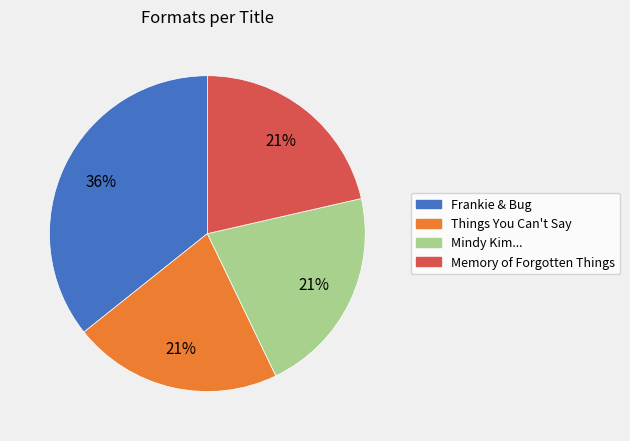

Does any single category account for the majority?

No